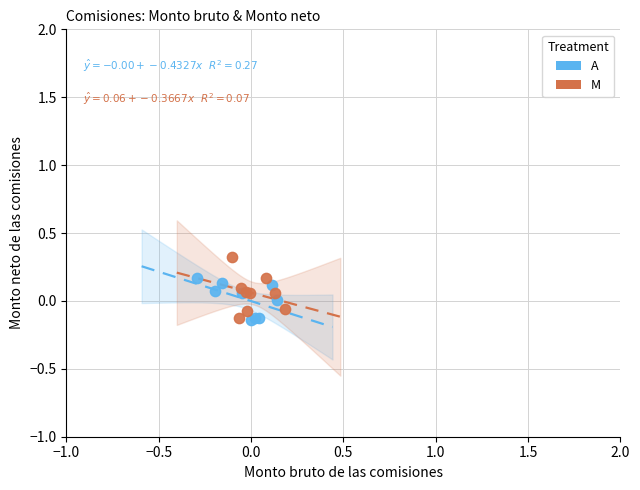

Which series contains the highest Y value?

M